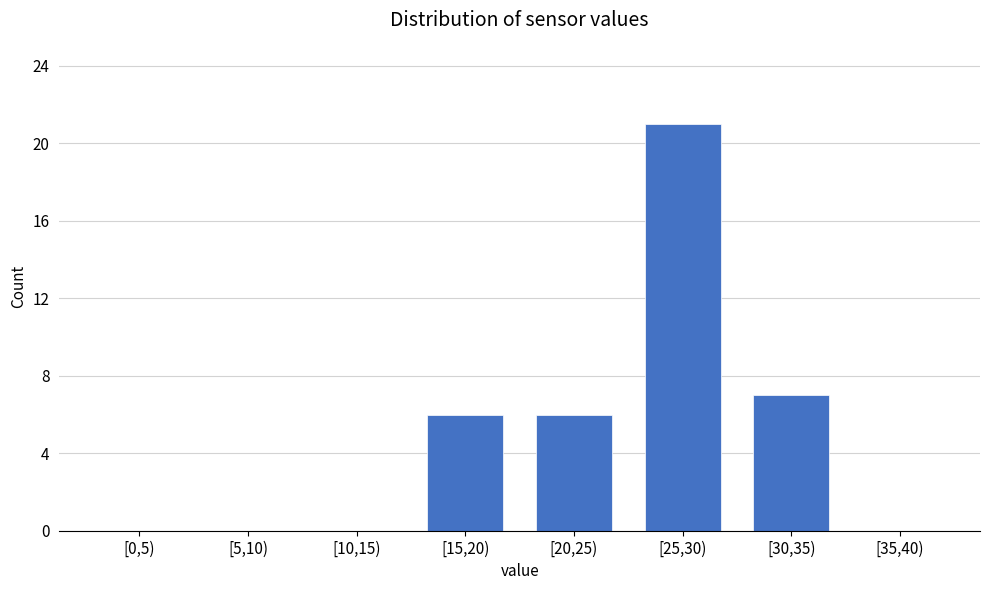

Reading left to right, list all the values displayed in this chart.

[0,5)=0	[5,10)=0	[10,15)=0	[15,20)=6	[20,25)=6	[25,30)=21	[30,35)=7	[35,40)=0